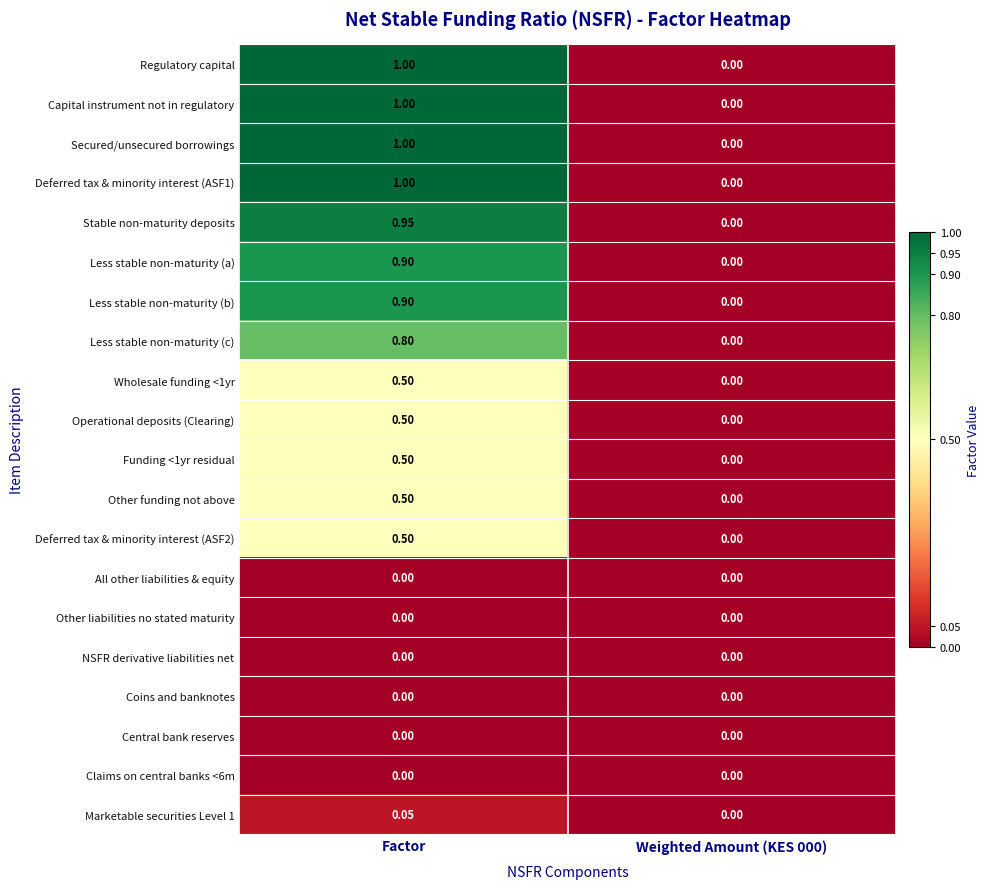

How many series are shown in this chart?

20